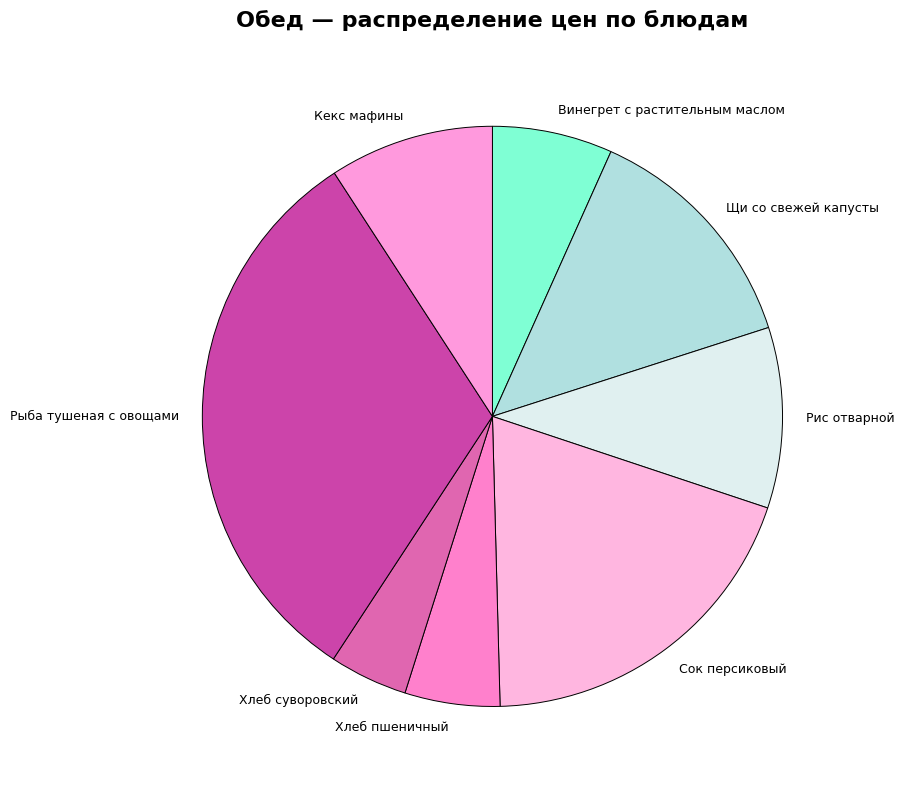

Rank the categories by value from lowest to highest.

Хлеб суворовский, Хлеб пшеничный, Винегрет с растительным маслом, Кекс мафины, Рис отварной, Щи со свежей капусты, Сок персиковый, Рыба тушеная с овощами